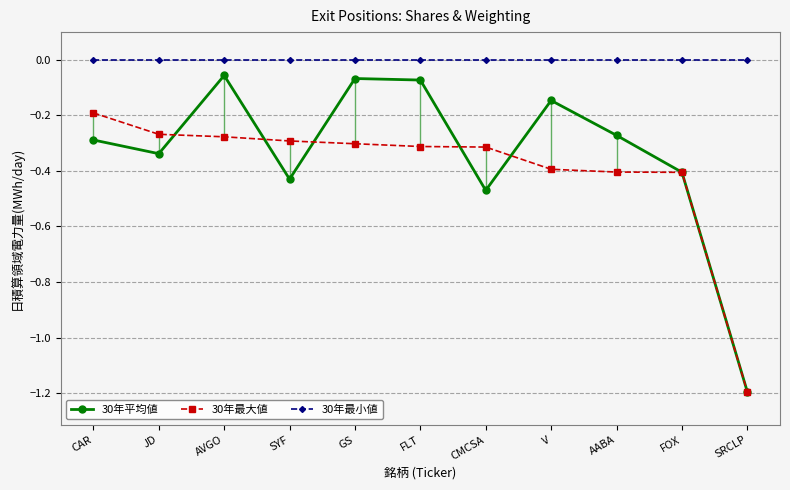

True or false: 30年最大値 and 30年最小値 intersect in this chart.

False